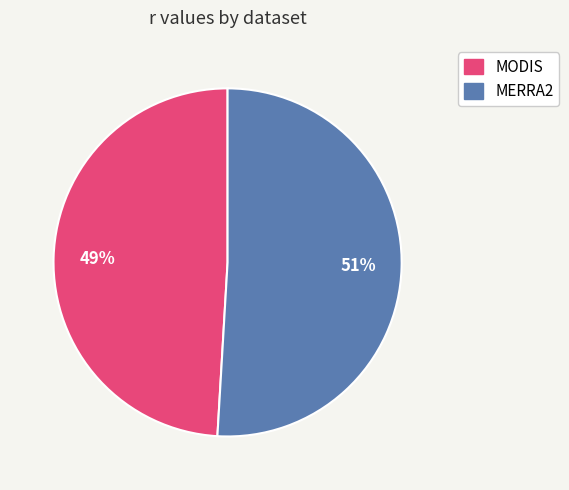

Which category accounts for the majority?

MERRA2